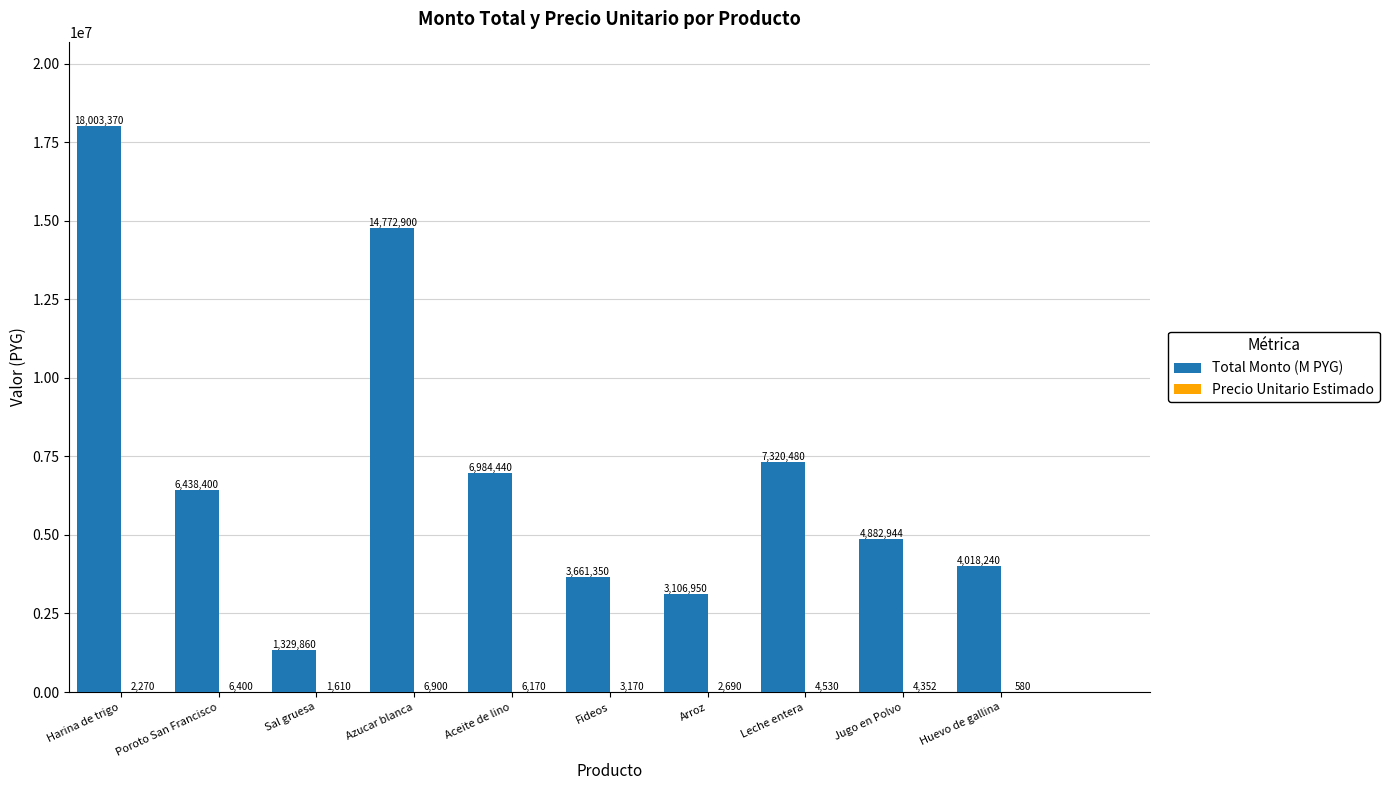

At which category is the sum across all series the highest?

Harina de trigo